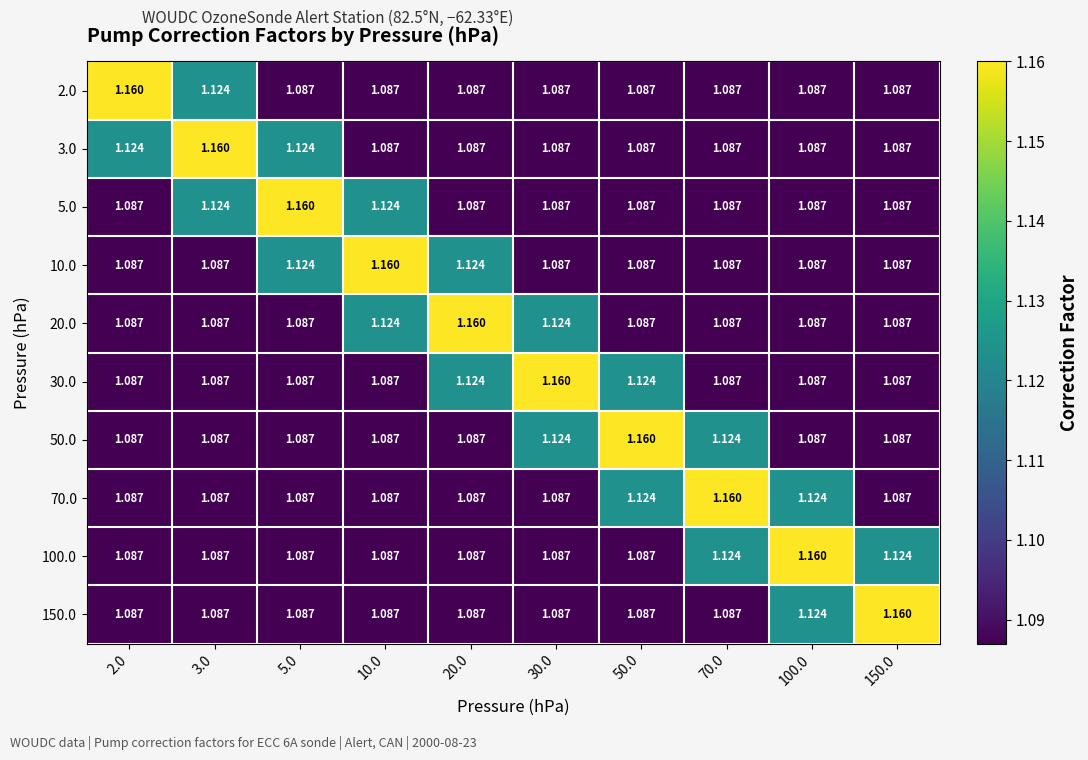

At how many categories does at least one series exceed 1?

10